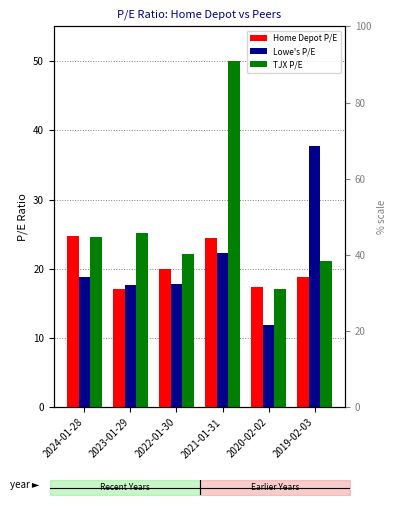

Reading left to right, extract all data points from this chart.

Home Depot P/E: 2024-01-28=24.8	2023-01-29=17.1	2022-01-30=19.9	2021-01-31=24.5	2020-02-02=17.4	2019-02-03=18.9
Lowe's P/E: 2024-01-28=18.8	2023-01-29=17.6	2022-01-30=17.8	2021-01-31=22.4	2020-02-02=12.0	2019-02-03=37.8
TJX P/E: 2024-01-28=24.6	2023-01-29=25.2	2022-01-30=22.2	2021-01-31=50.0	2020-02-02=17.1	2019-02-03=21.1